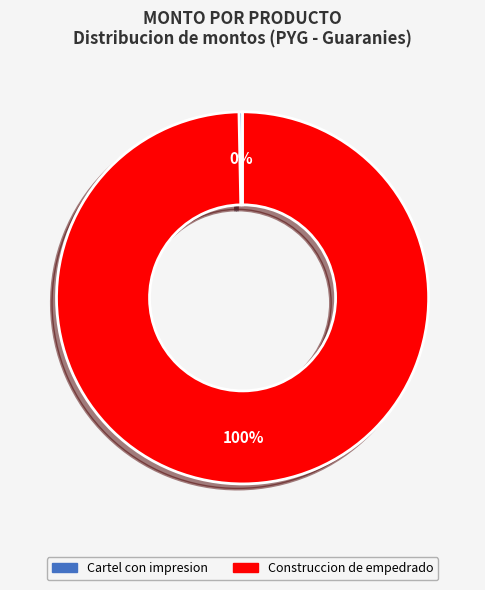

To the nearest percent, what is the combined percentage of Construccion de empedrado and Cartel con impresion?

100%